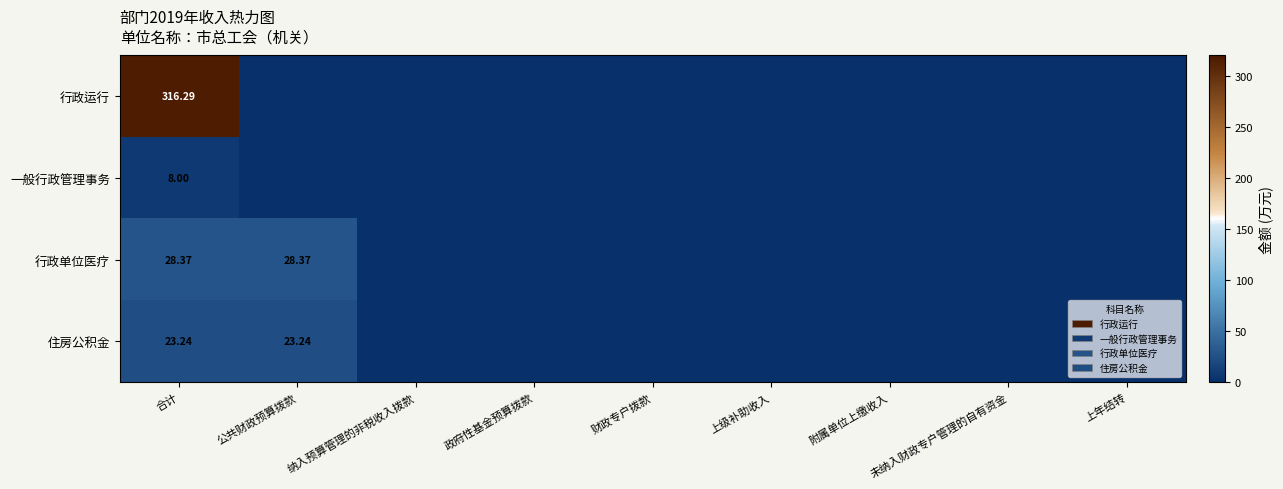

Read the 住房公积金 value at 公共财政预算拨款.

23.2